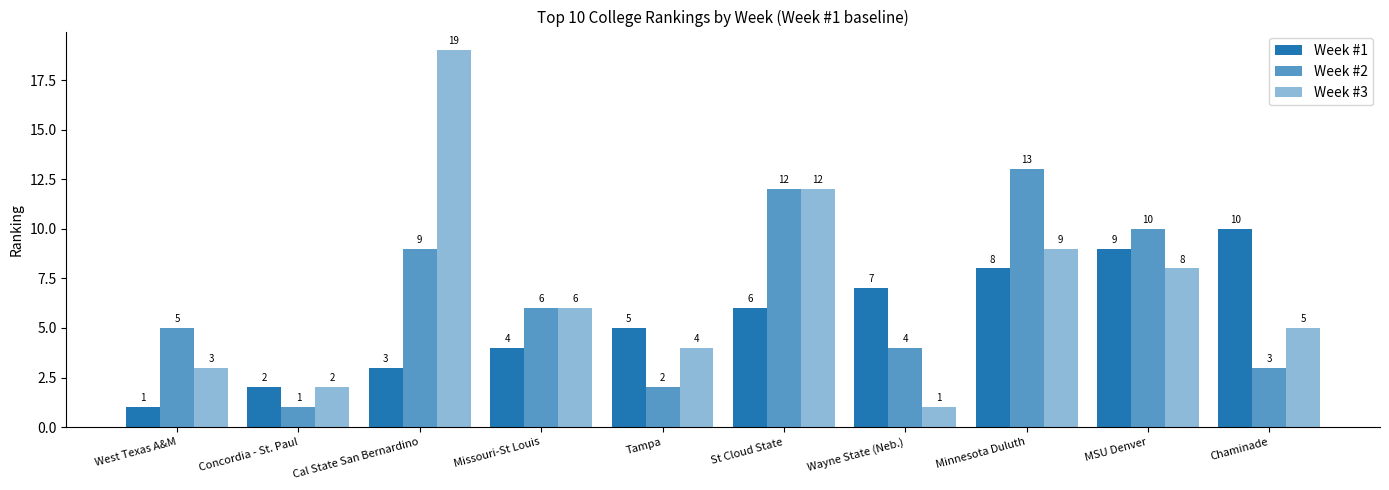

What is the label of the 2nd bar from the right?

MSU Denver